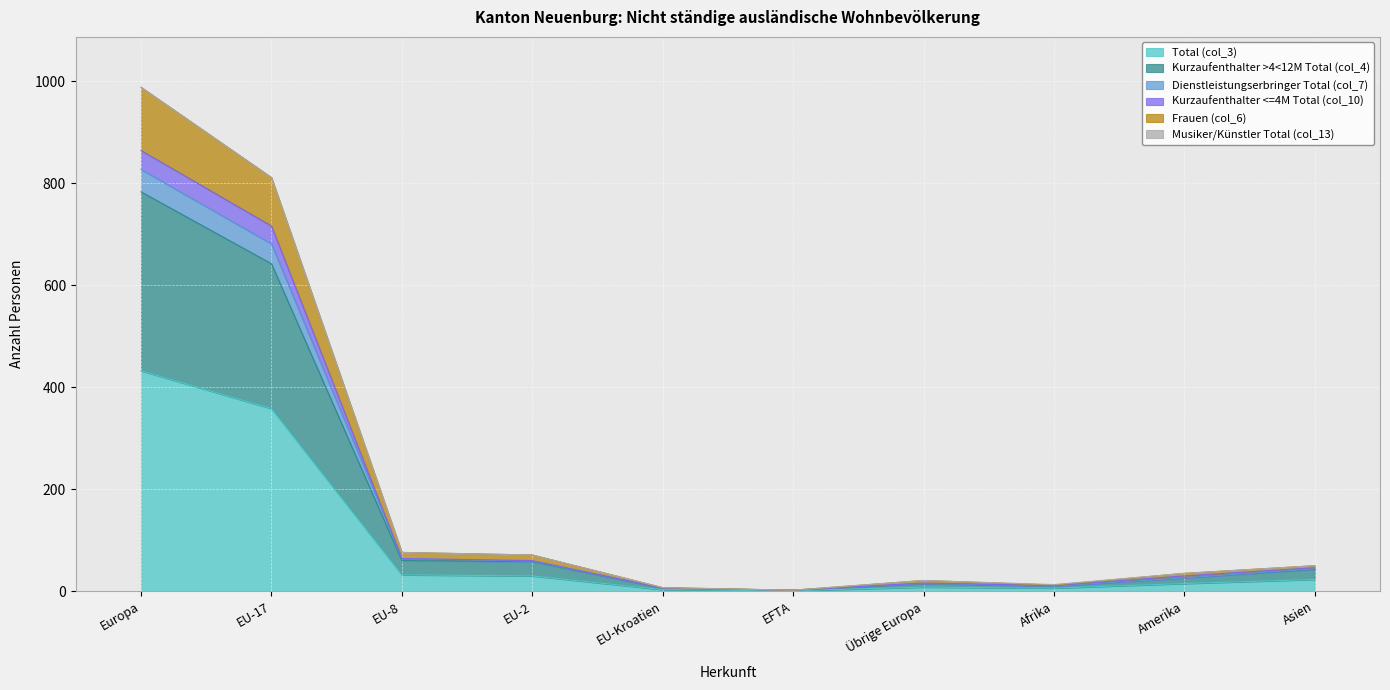

True or false: Total (col_3) and Kurzaufenthalter <=4M Total (col_10) cross at least once.

False